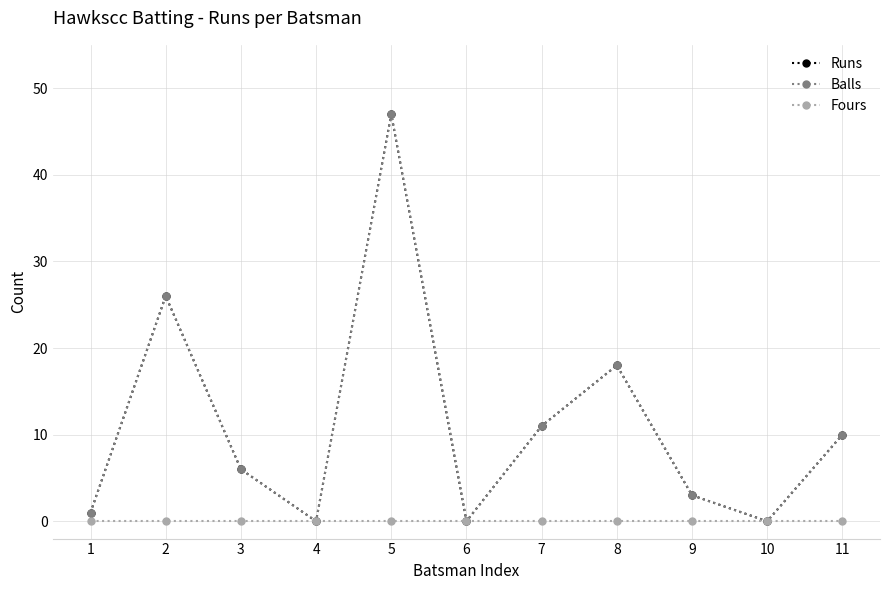

Is the value of Fours at 4 greater than the value of Balls at 9?

No